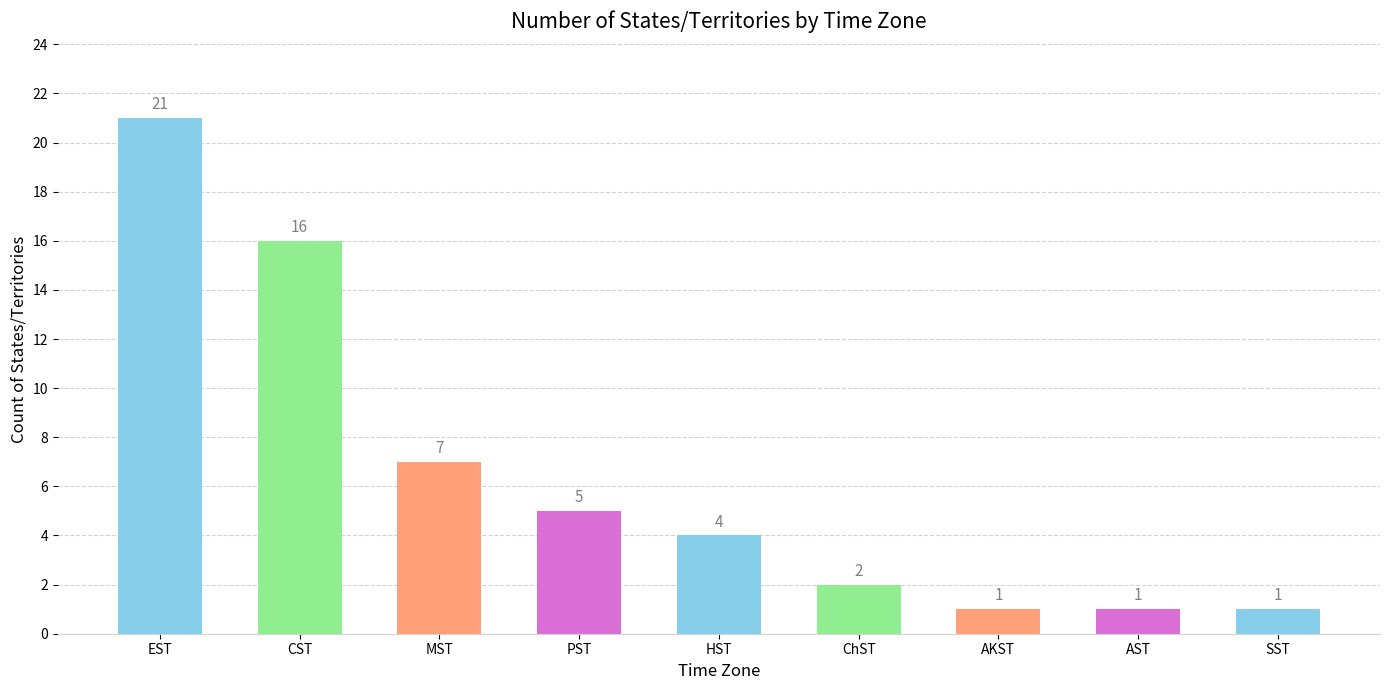

What is the change in value from EST to AKST?

-20